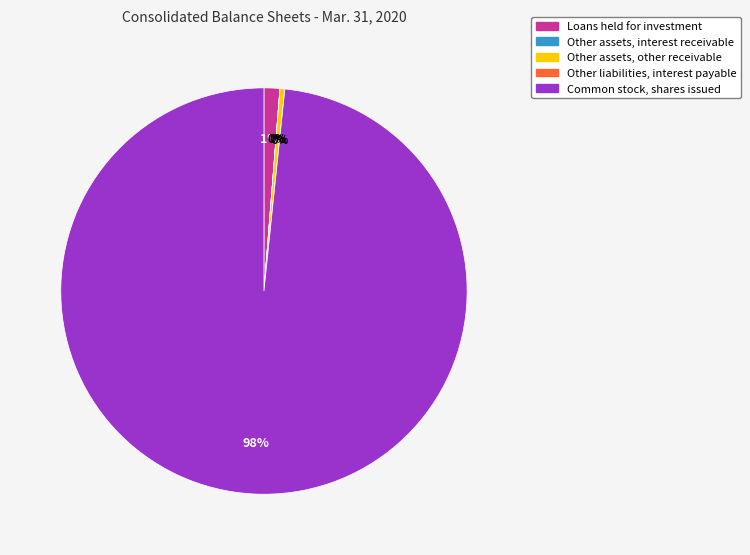

Which has a higher value, Other assets, other receivable or Common stock, shares issued?

Common stock, shares issued